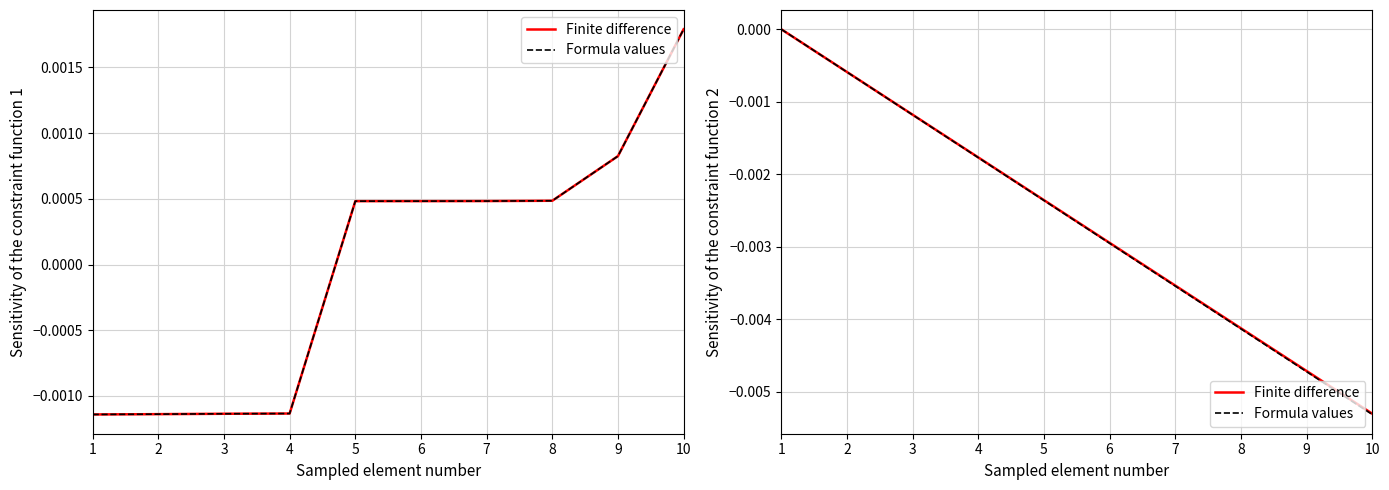

Between 2 and 6, which is larger?

2